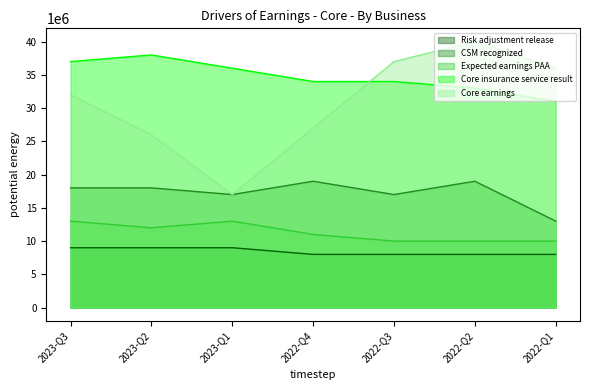

How many Expected earnings PAA values are between 10000000 and 13000000?

7